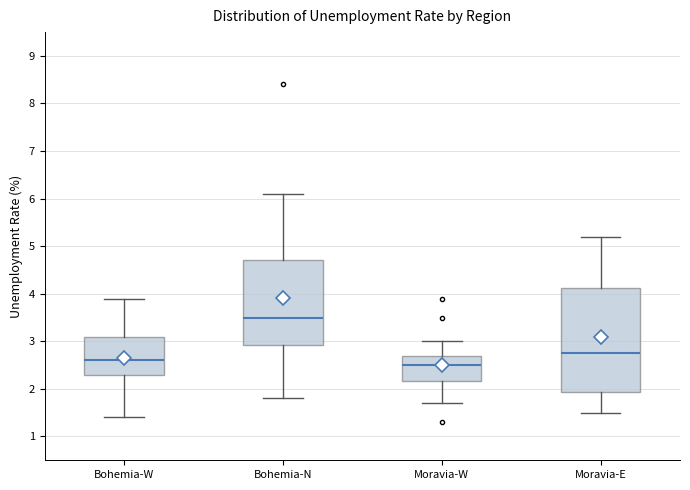

Reading left to right, transcribe this box plot: for each box, give where its median line is, the range the box spans, and where its two whiskers end, as read against the y-axis. The values are not printed on the chart, so give them approximately, as read against the axis.

Bohemia-W: median 2.6, box 2.3 to 3.1, whiskers 1.4 to 3.9
Bohemia-N: median 3.5, box 2.9 to 4.7, whiskers 1.8 to 6.1
Moravia-W: median 2.5, box 2.2 to 2.7, whiskers 1.7 to 3.0
Moravia-E: median 2.8, box 1.9 to 4.1, whiskers 1.5 to 5.2